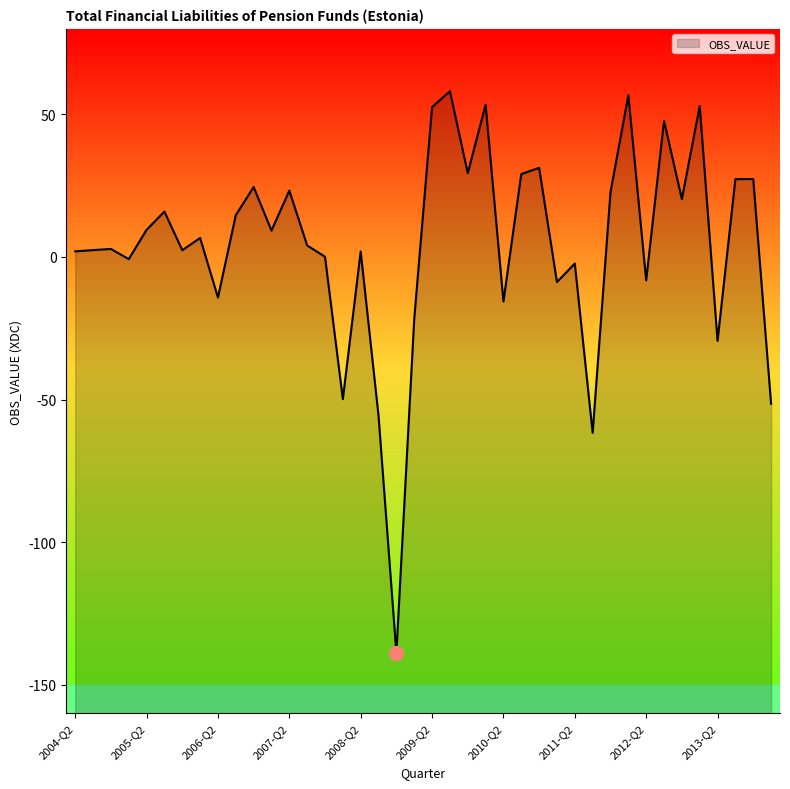

True or false: the data shows -14.0 at 2012-Q2.

False